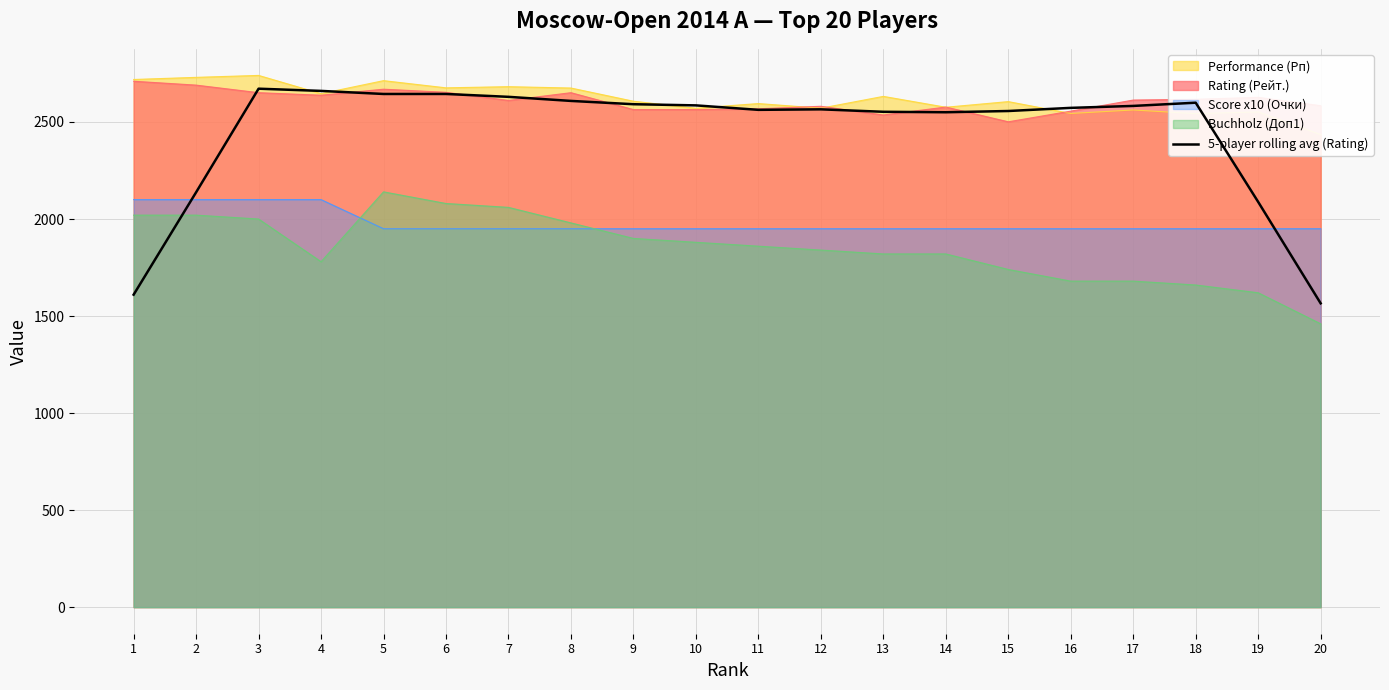

The value of Rating (Рейт.) at 1 is 1056.4. True or false?

False